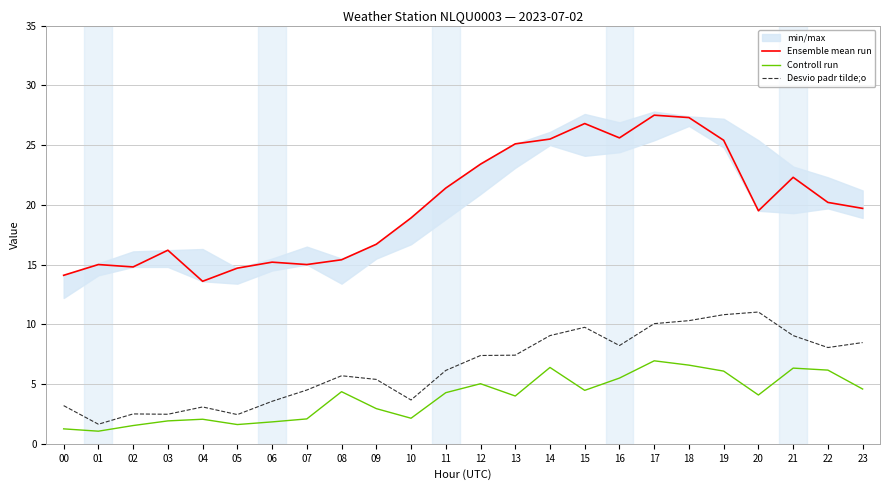

Reading right to left, transcribe all the data shown in this chart.

Ensemble mean run: 23=19.7	22=20.2	21=22.3	20=19.5	19=25.4	18=27.3	17=27.5	16=25.6	15=26.8	14=25.5	13=25.1	12=23.4	11=21.4	10=18.9	09=16.7	08=15.4	07=15.0	06=15.2	05=14.7	04=13.6	03=16.2	02=14.8	01=15.0	00=14.1
Controll run: 23=4.6	22=6.2	21=6.3	20=4.1	19=6.1	18=6.6	17=6.9	16=5.5	15=4.5	14=6.4	13=4.0	12=5.0	11=4.3	10=2.1	09=2.9	08=4.4	07=2.1	06=1.8	05=1.6	04=2.1	03=1.9	02=1.5	01=1.1	00=1.2
Desvio padr tilde;o: 23=8.5	22=8.1	21=9.1	20=11.0	19=10.8	18=10.3	17=10.1	16=8.2	15=9.8	14=9.1	13=7.4	12=7.4	11=6.1	10=3.7	09=5.4	08=5.7	07=4.5	06=3.6	05=2.4	04=3.1	03=2.5	02=2.5	01=1.6	00=3.2